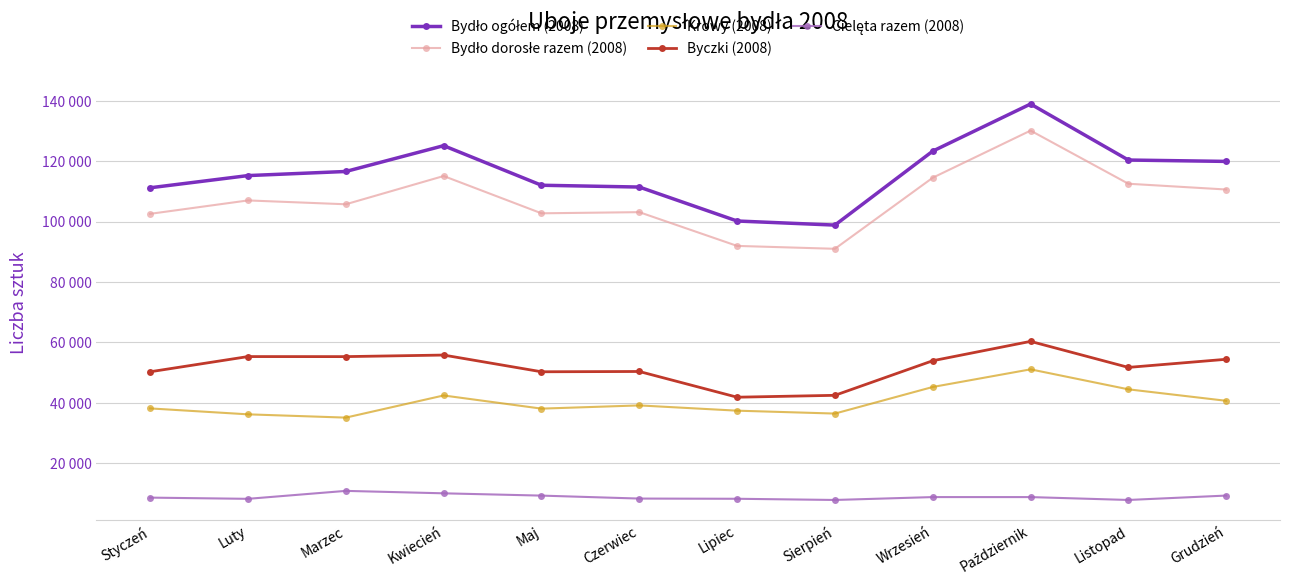

Between Wrzesień and Kwiecień, which is larger?

Kwiecień